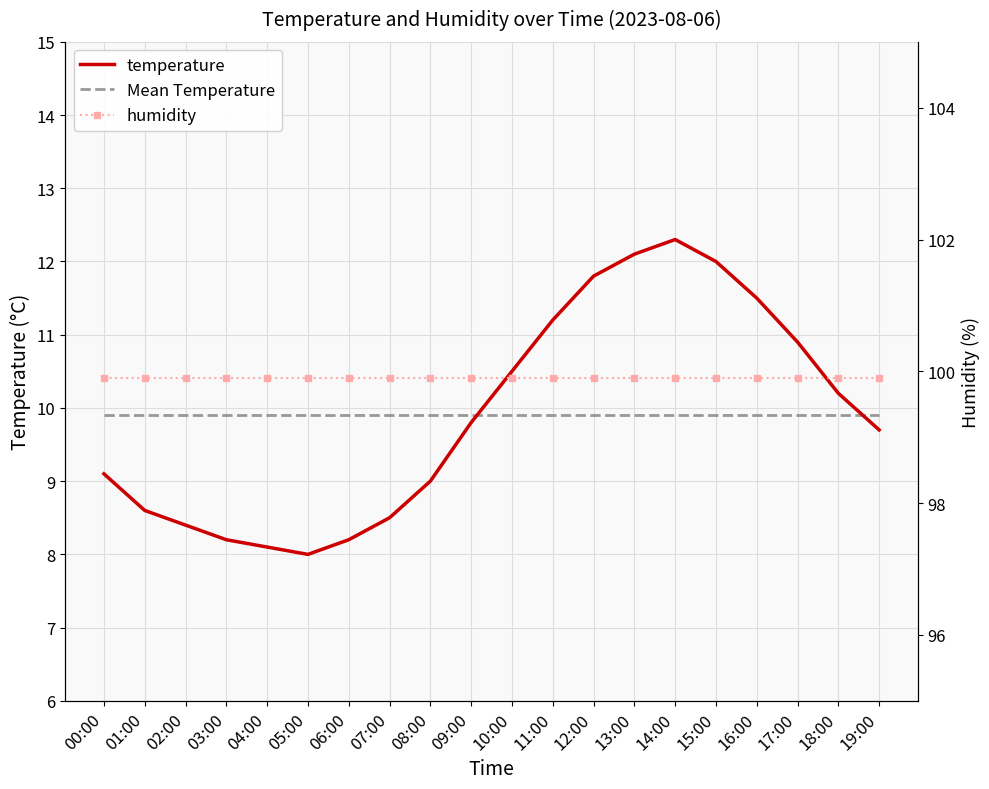

Which series has the largest range (max minus min)?

temperature